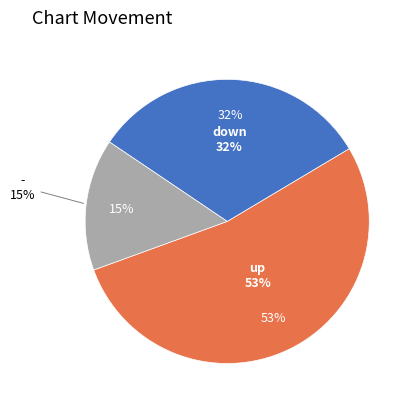

Do down and up together represent more than half of the pie?

Yes